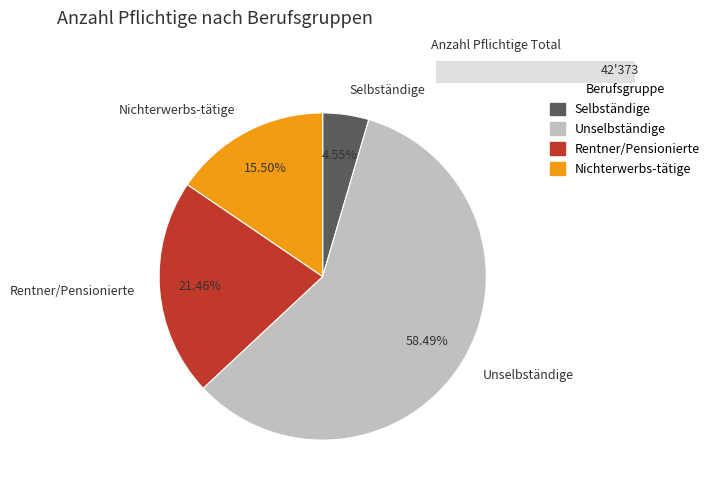

How much of the chart is everything except Unselbständige?

41.5%